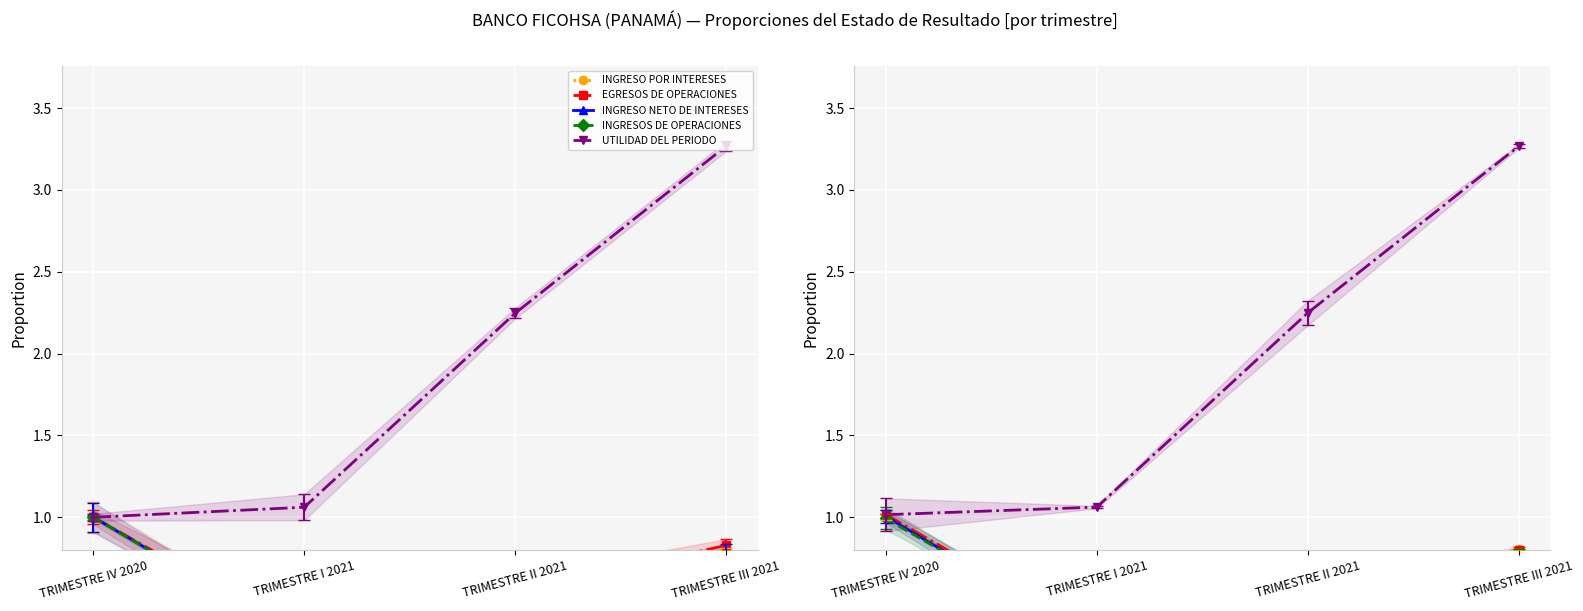

What is the spread (max minus min) of values at TRIMESTRE II 2021?

1.8